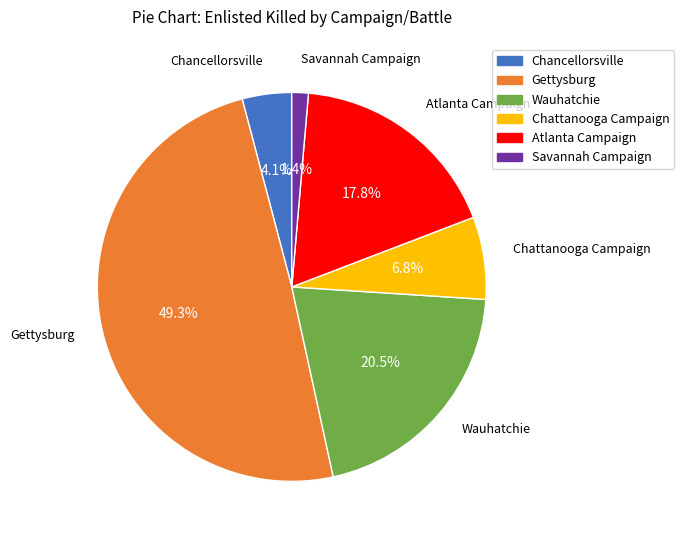

To the nearest percent, what is the combined percentage of Chancellorsville and Wauhatchie?

25%